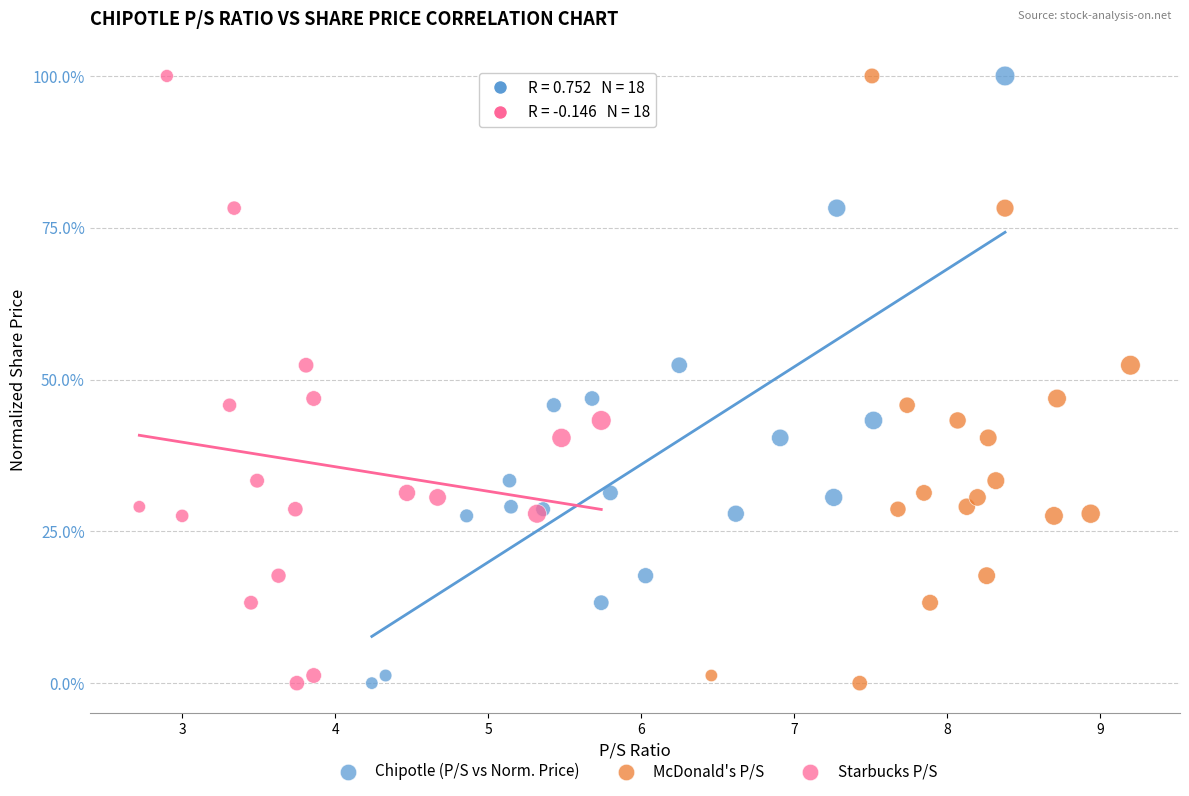

What are all the series names shown in the legend?

Chipotle (P/S vs Norm. Price), McDonald's P/S, Starbucks P/S